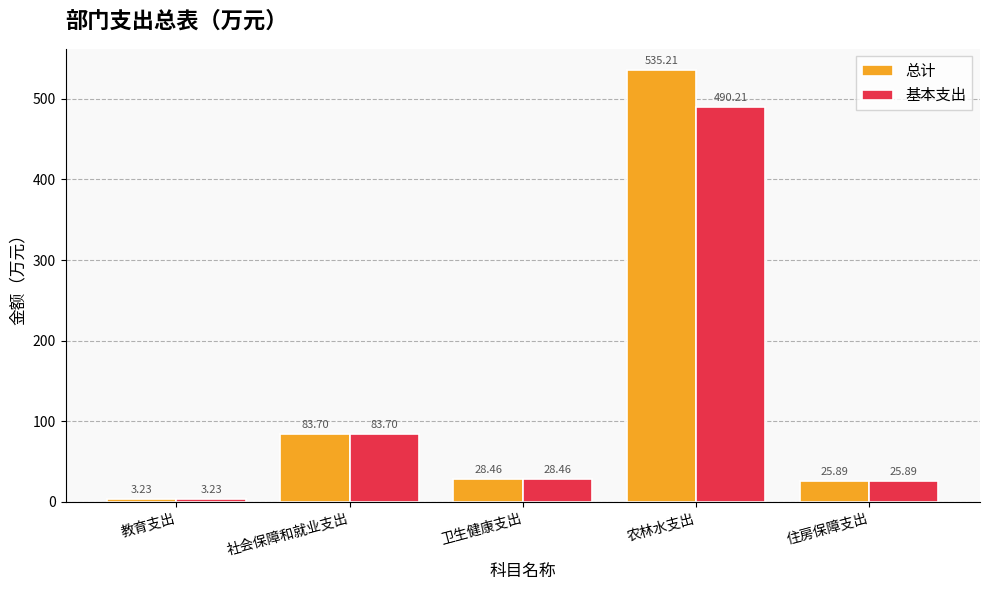

Which series has the largest total across all categories?

总计